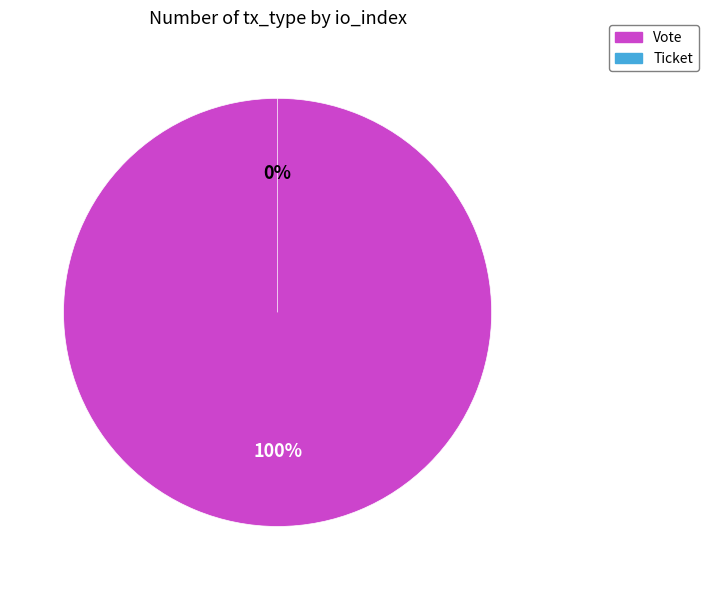

Rank the categories by value from lowest to highest.

Ticket, Vote